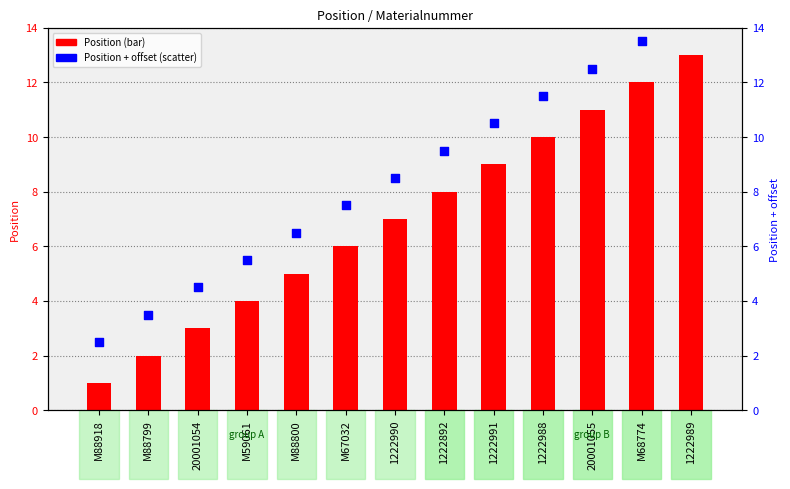

What are all the series names shown in the legend?

Position (bar), Position + offset (scatter)